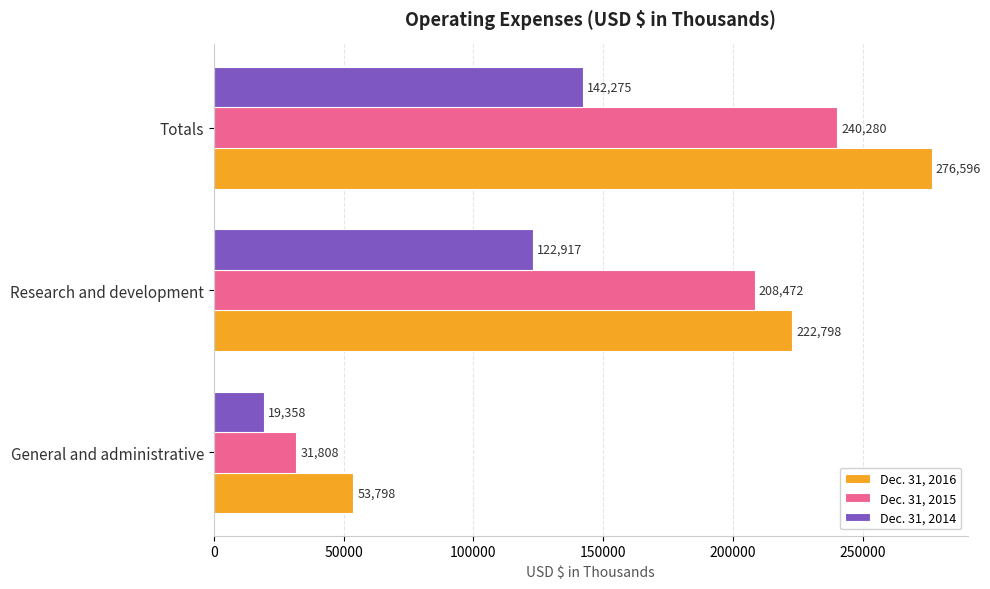

At which label does Dec. 31, 2015 reach its peak?

Totals